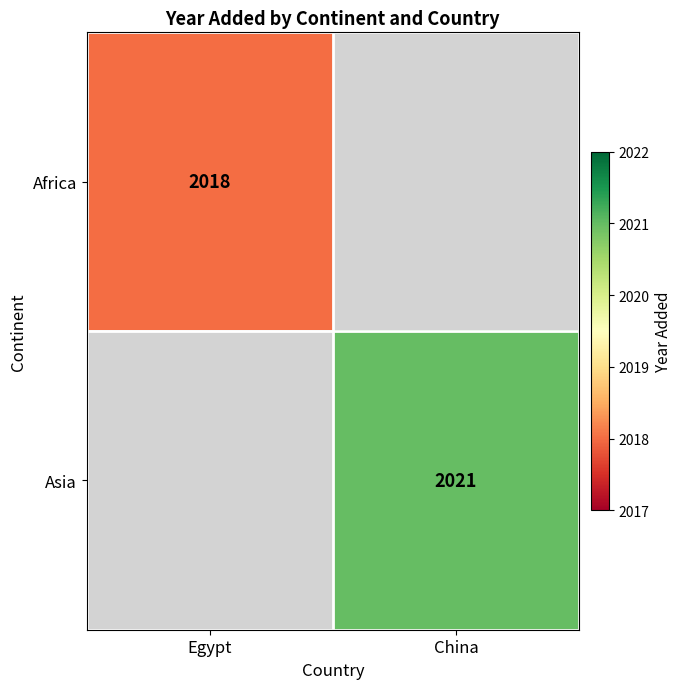

At which category does the chart reach its peak across all series?

China